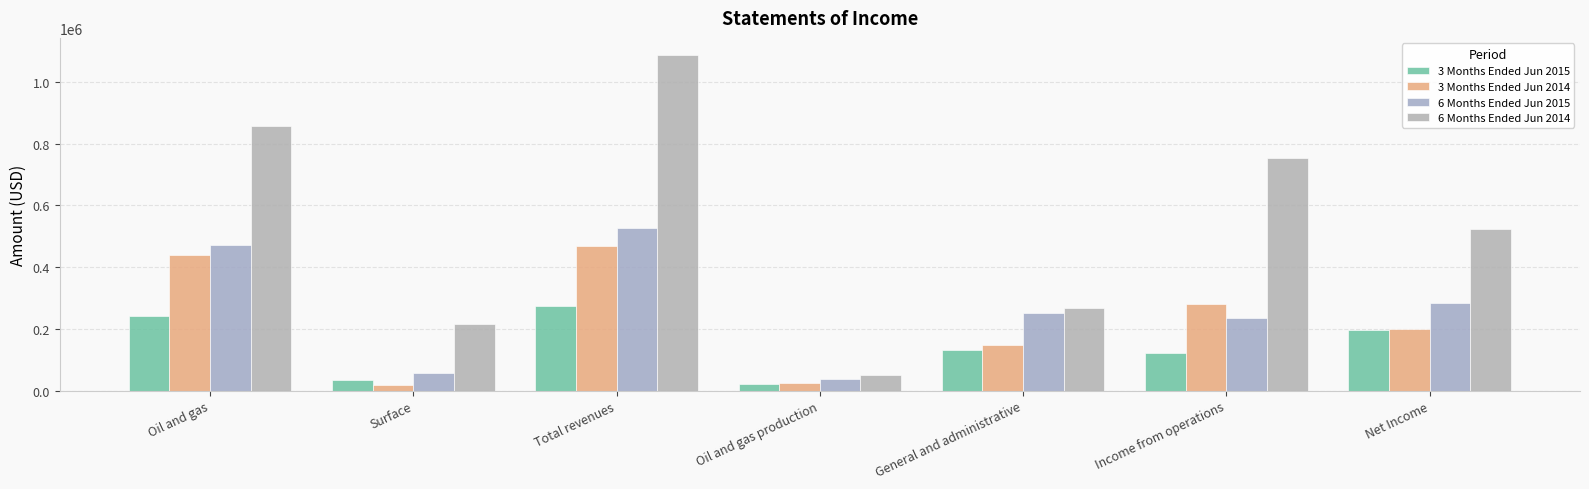

At which label is 3 Months Ended Jun 2015 closest to 148803?

General and administrative